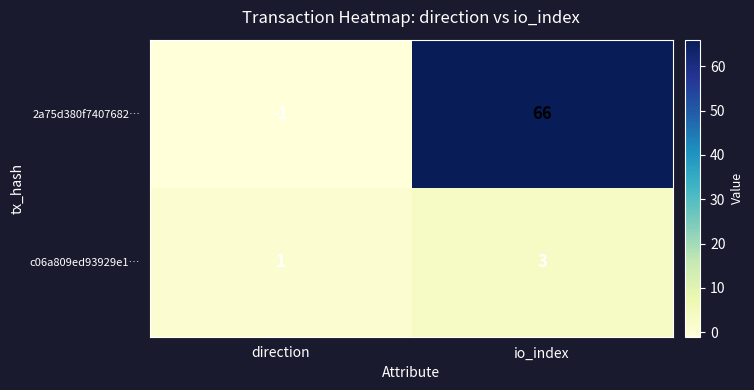

Rank the series at direction from highest to lowest value.

c06a809ed93929e1…, 2a75d380f7407682…